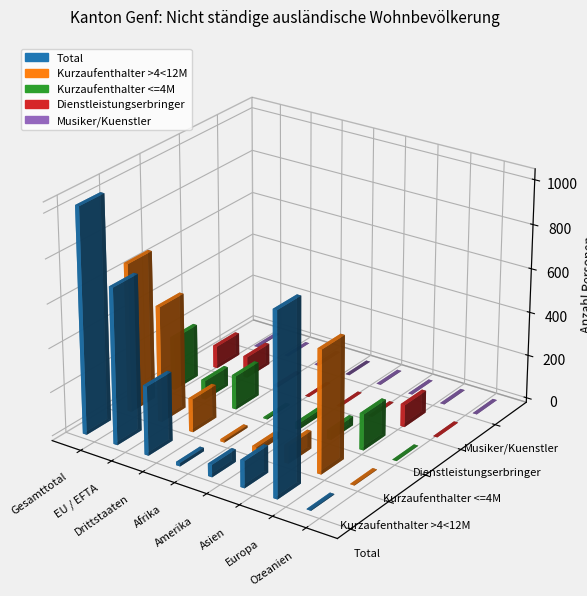

Between EU / EFTA and Asien, which is larger?

EU / EFTA